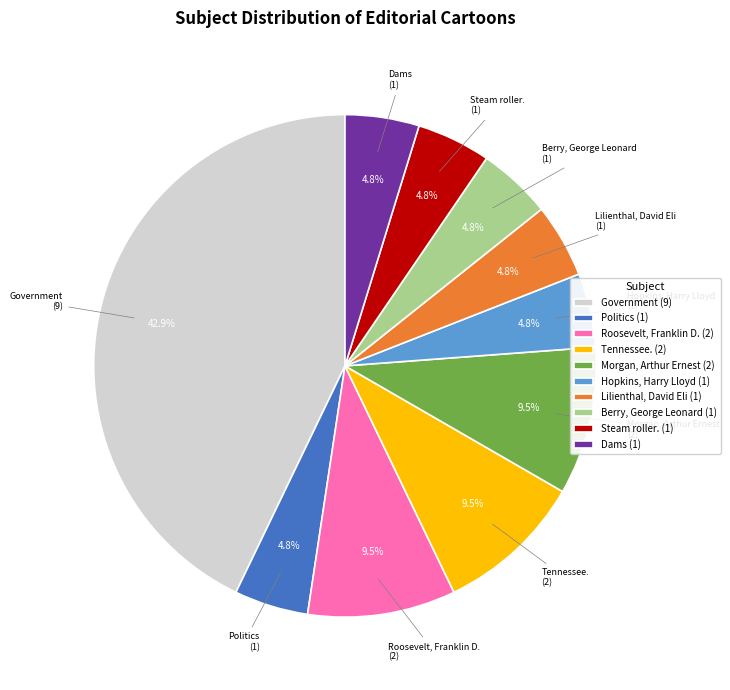

How many slices are in this pie chart?

10